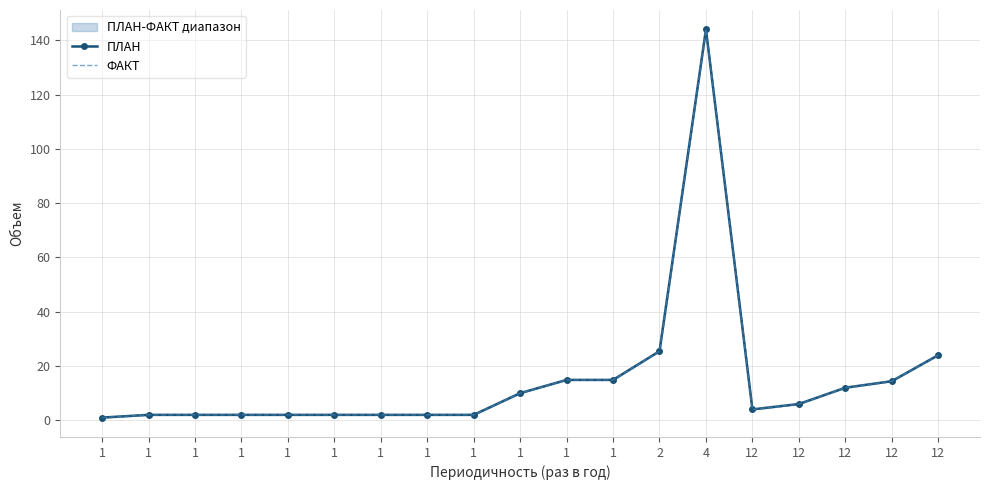

True or false: ПЛАН and ФАКТ intersect in this chart.

False